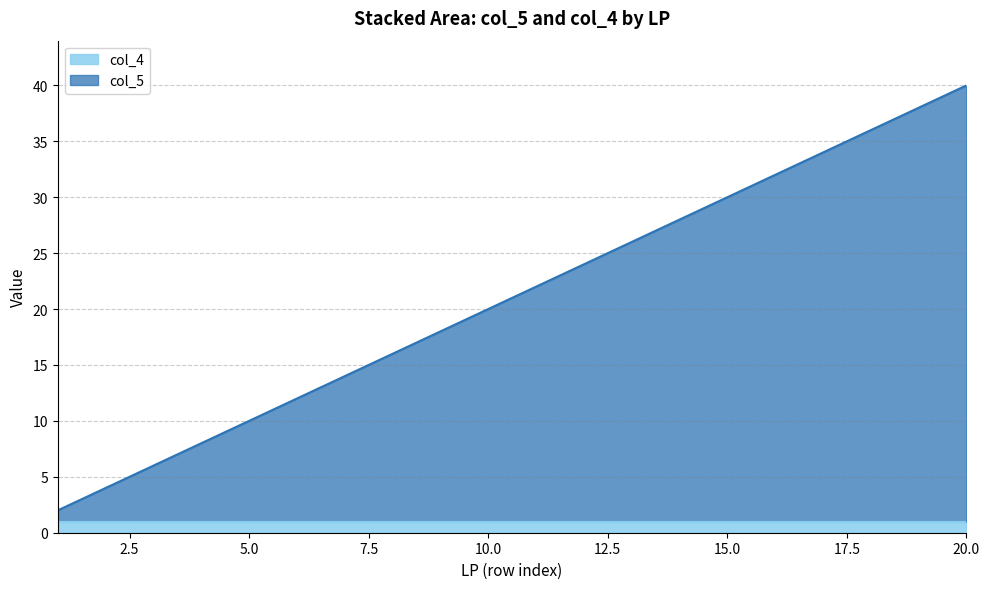

Reading left to right, transcribe all the data shown in this chart.

1=2	2=4	3=6	4=8	5=10	6=12	7=14	8=16	9=18	10=20	11=22	12=24	13=26	14=28	15=30	16=32	17=34	18=36	19=38	20=40